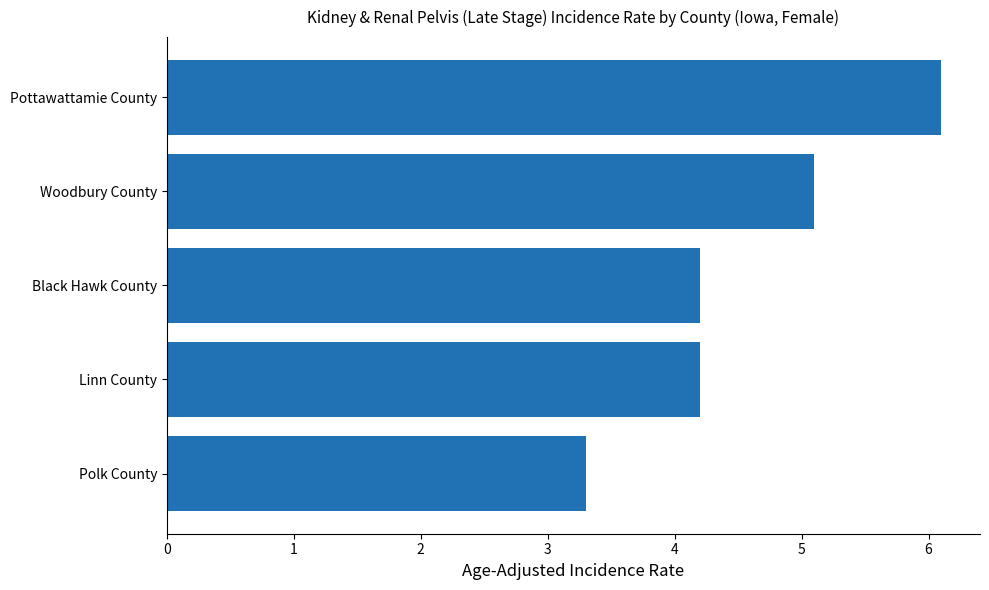

What is the difference between the second highest and second lowest values?

0.9